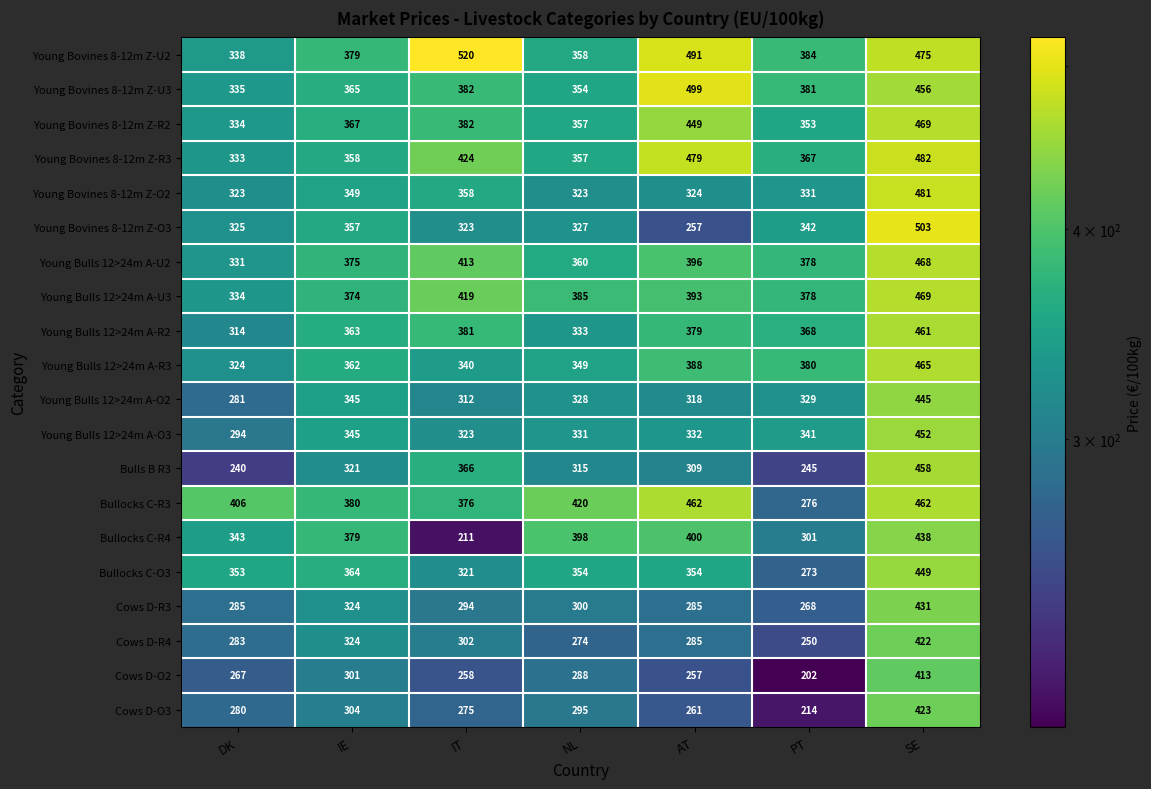

How many data points does each series have?

7